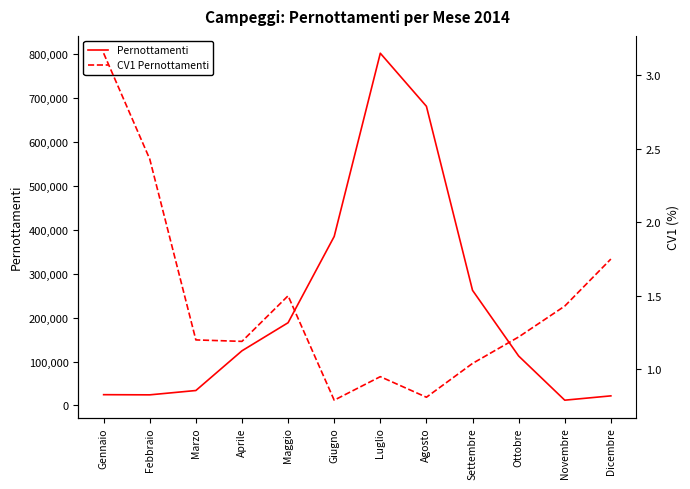

True or false: CV1 Pernottamenti and Pernottamenti intersect in this chart.

False